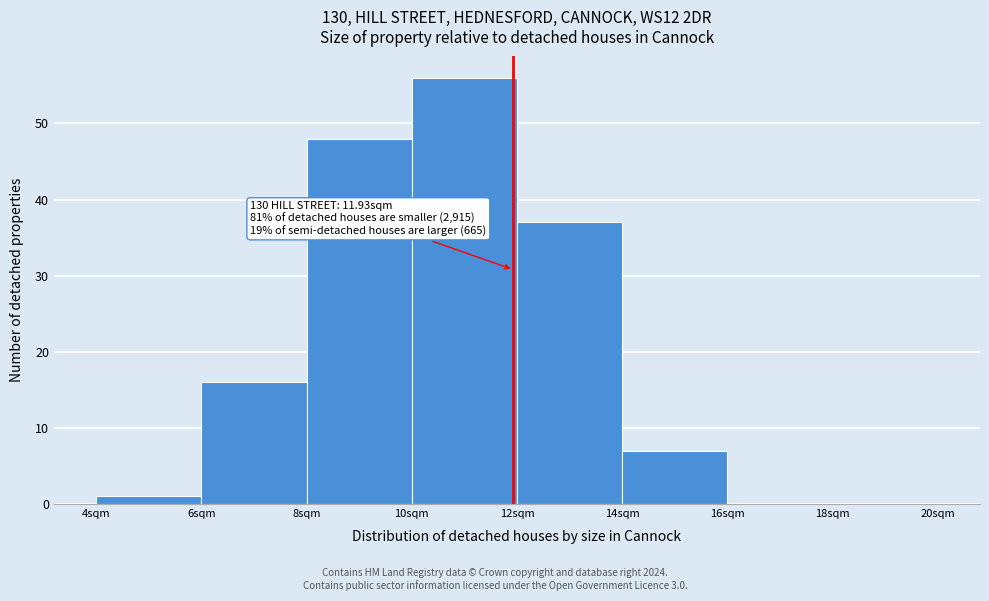

Over which range of the x-axis is the bar tallest?

10 to 12